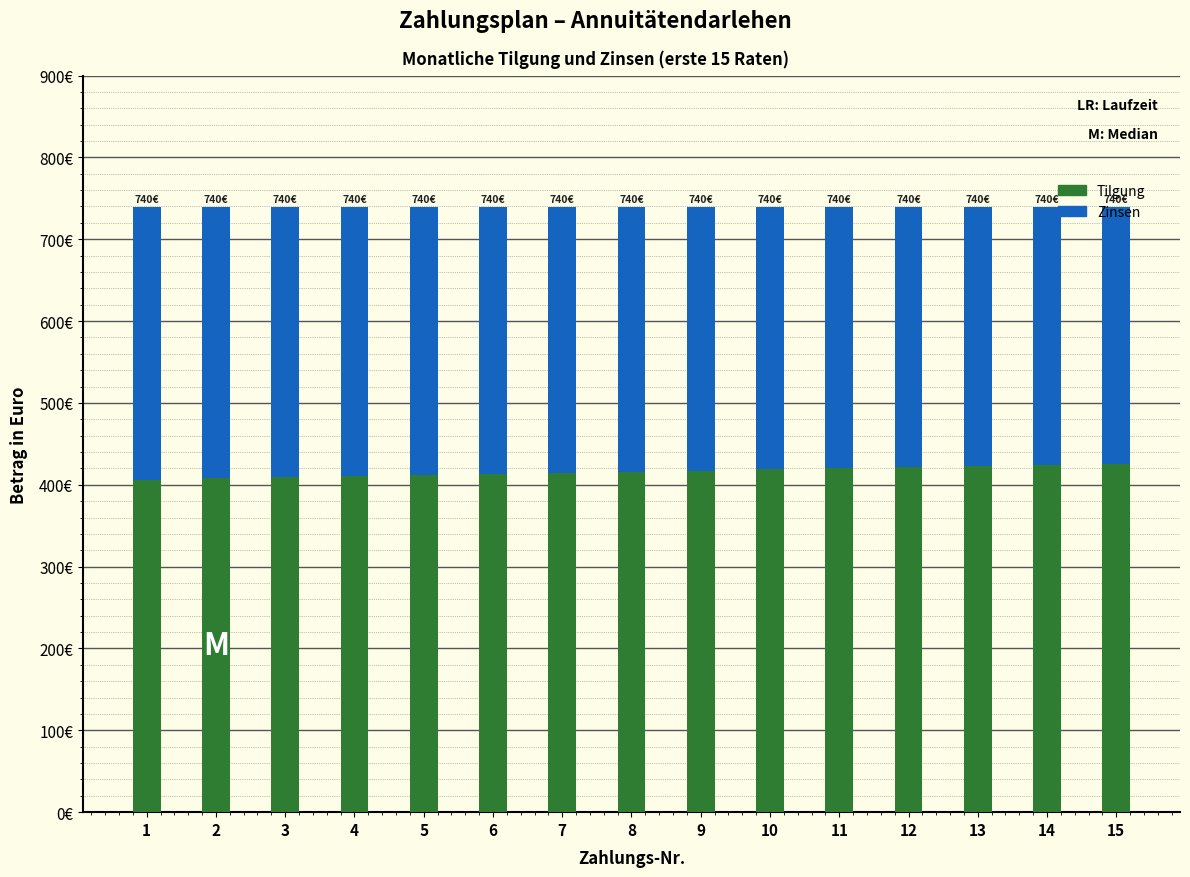

What is the difference between the Tilgung values at 5 and 9?

5.5